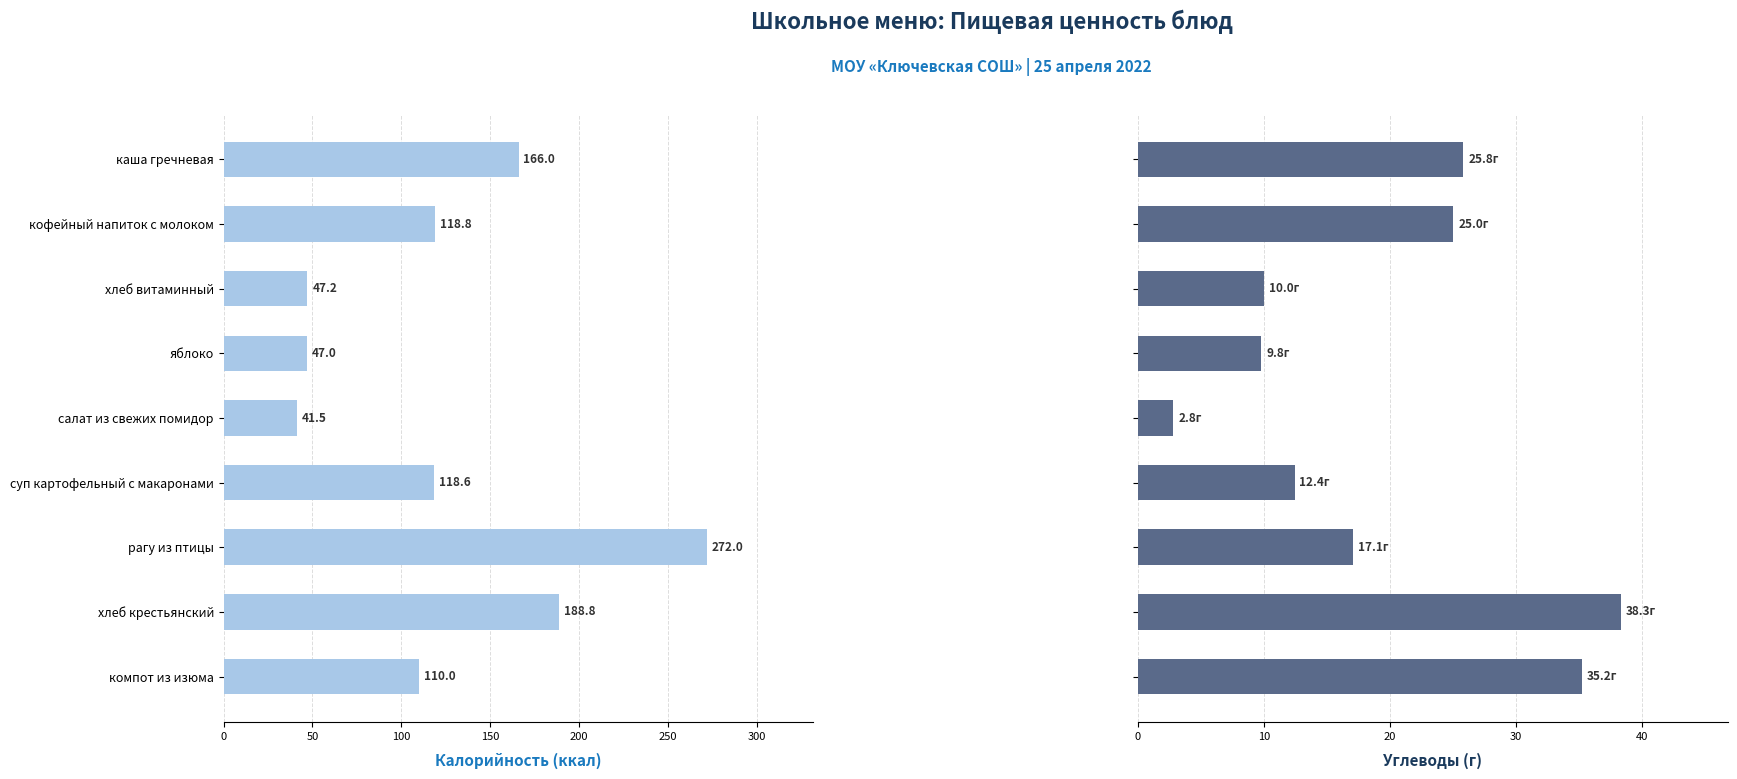

Reading left to right, transcribe all the data shown in this chart.

Калорийность: 166.0	118.8	47.2	47.0	41.5	118.6	272.0	188.8	110.0
Углеводы: 25.8	25.0	10.0	9.8	2.8	12.4	17.1	38.3	35.2